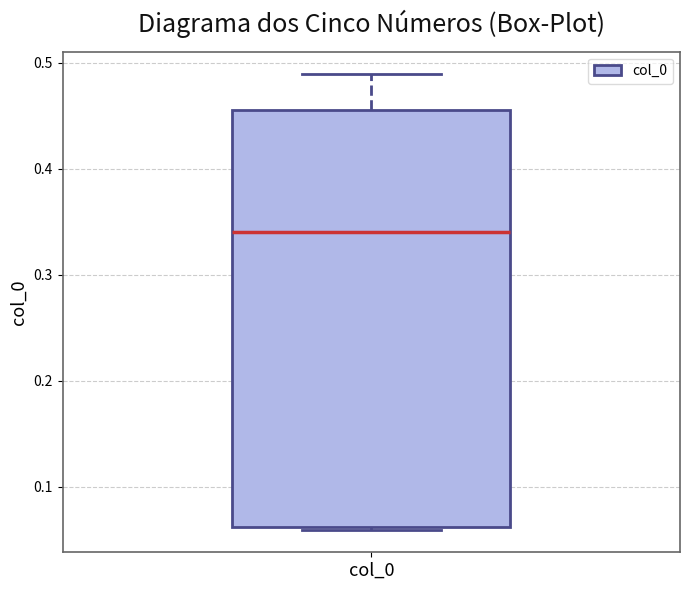

Transcribe this box plot: give where the median line is, the range the box spans, and where the two whiskers end, as read against the y-axis. The values are not printed on the chart, so give them approximately, as read against the axis.

median 0.34, box 0.06 to 0.46, whiskers 0.06 to 0.49